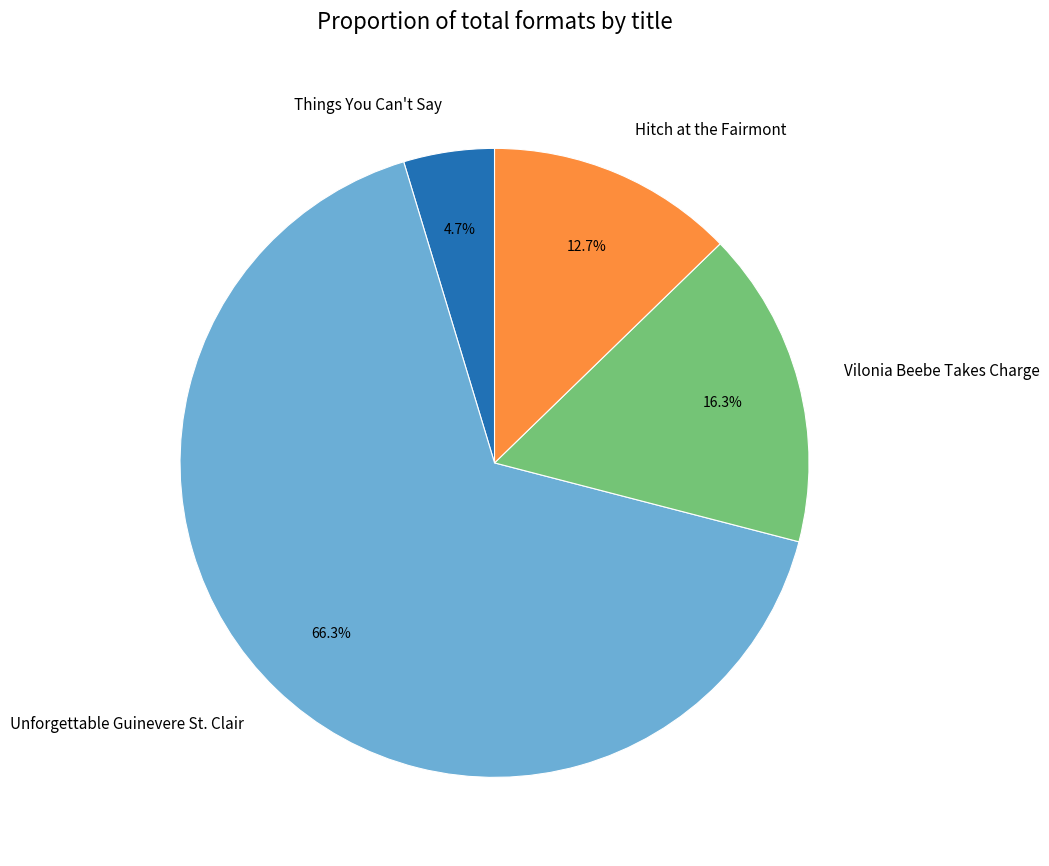

To the nearest percent, what is the average slice percentage?

25%